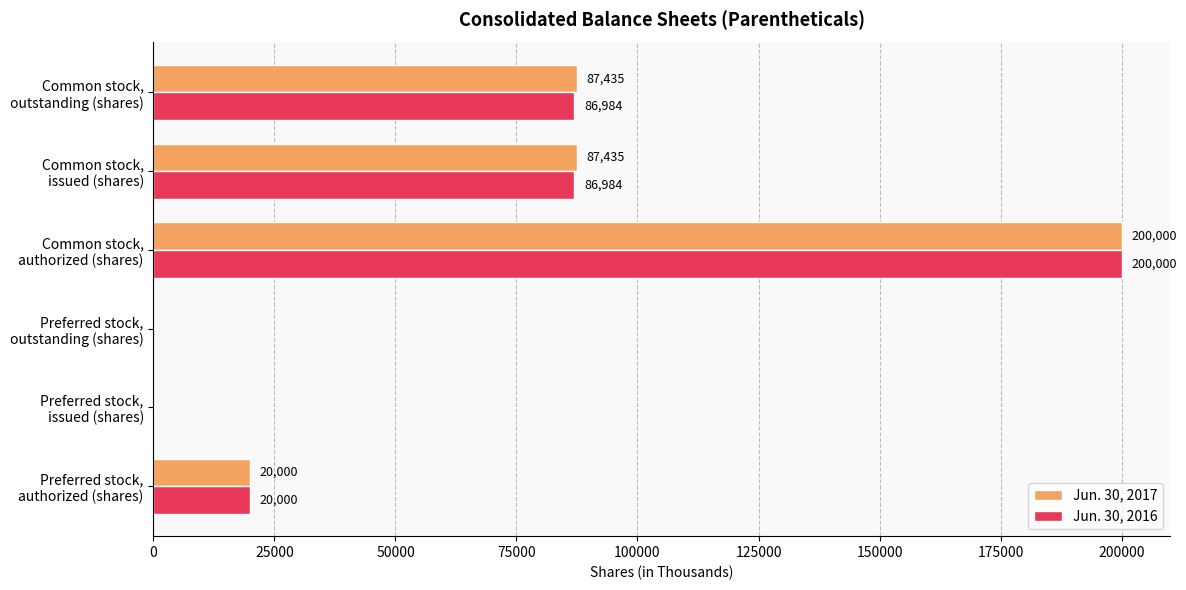

What is the sum of all Jun. 30, 2017 values?

394870